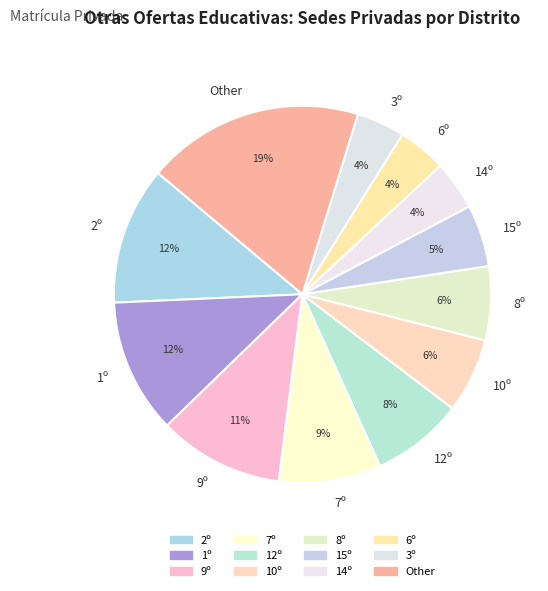

Approximately how many times larger is the value at 6º compared to 9º?

0.4